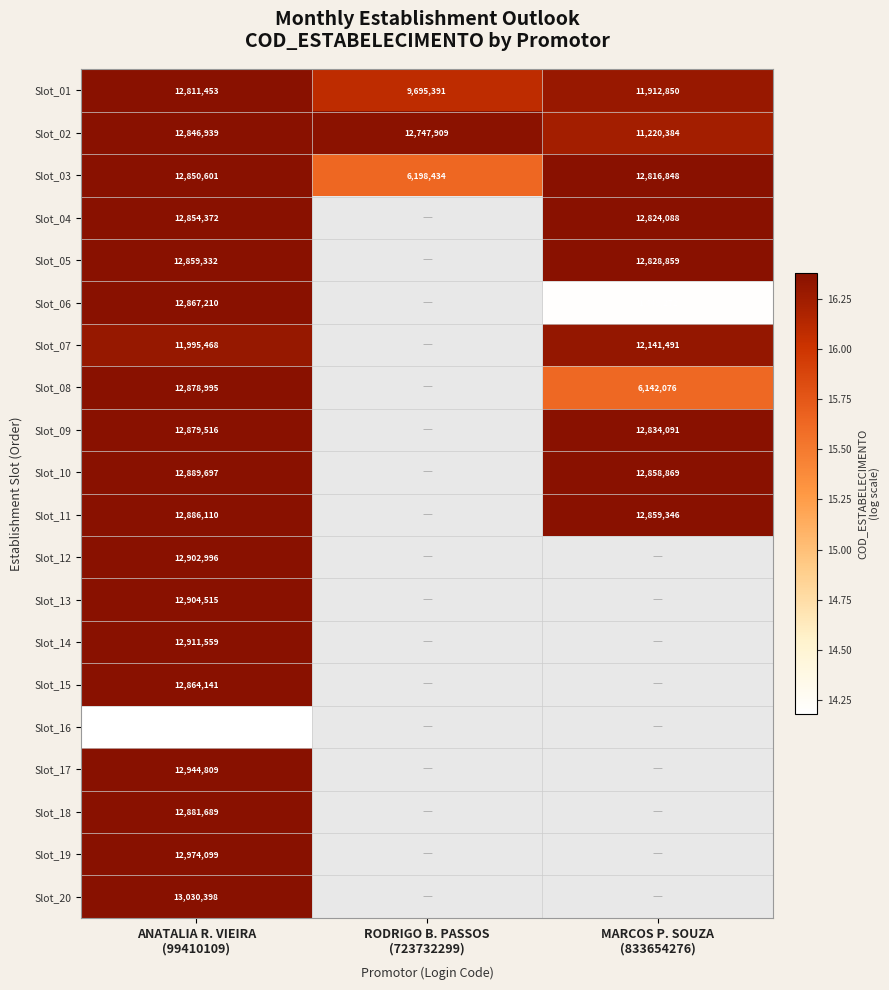

How many values in the Slot_03 series exceed 16?

2